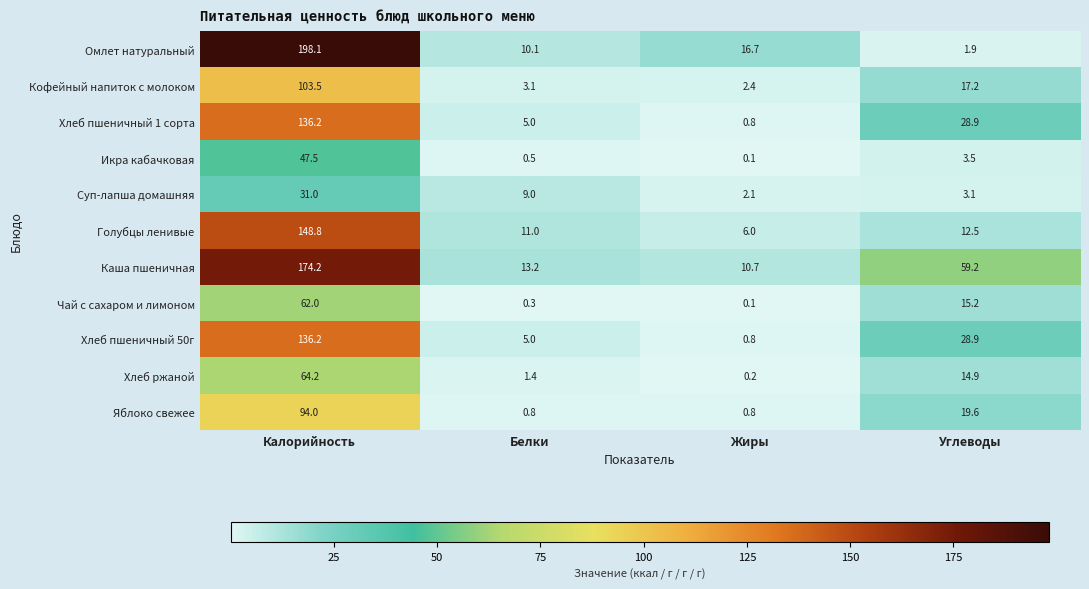

Is it true that Хлеб пшеничный 1 сорта equals 2.9 at Белки?

False